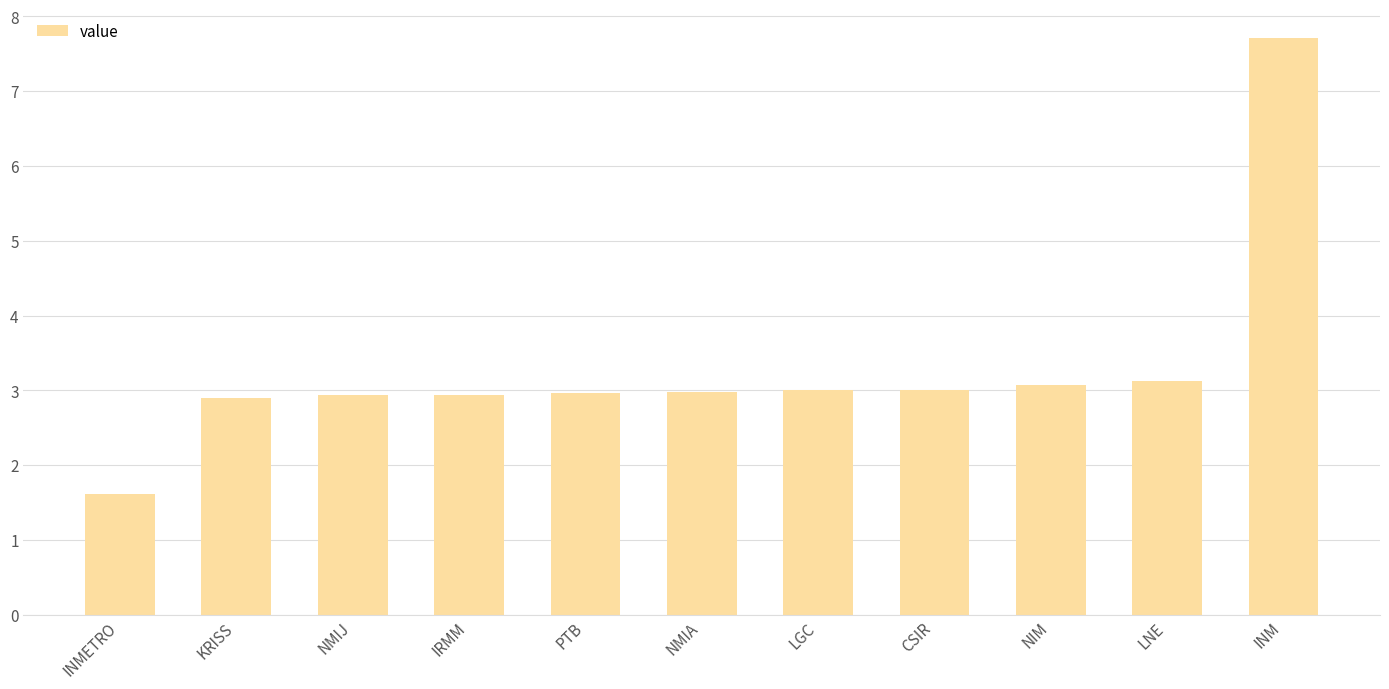

What is the change in value from NMIA to INM?

+4.7